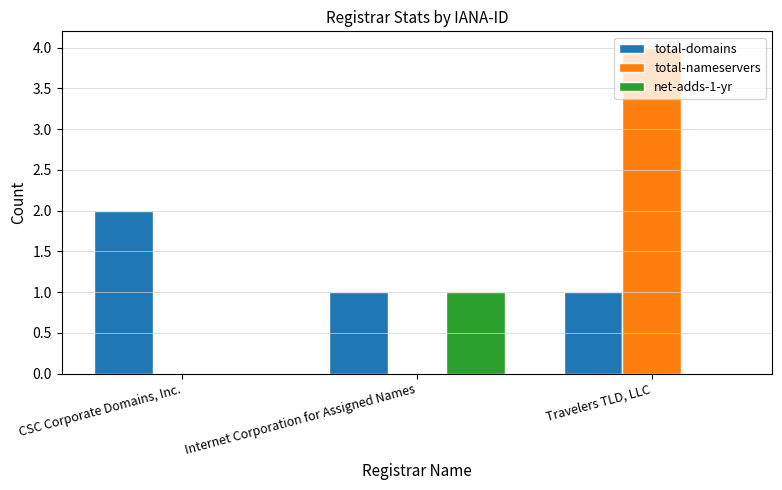

The total-domains series shows 0 at Internet Corporation for Assigned Names. True or false?

False